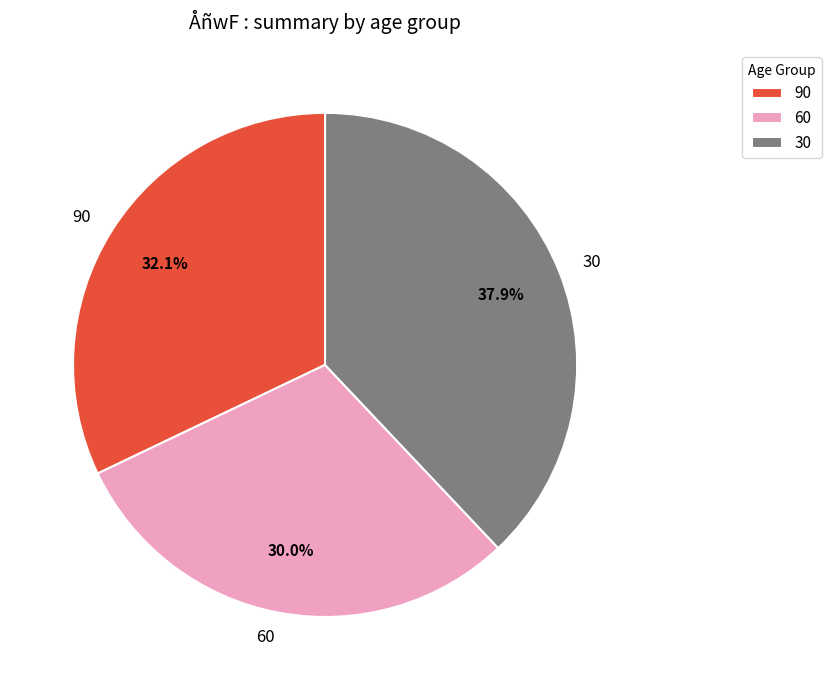

Which has a higher value, 60 or 30?

30